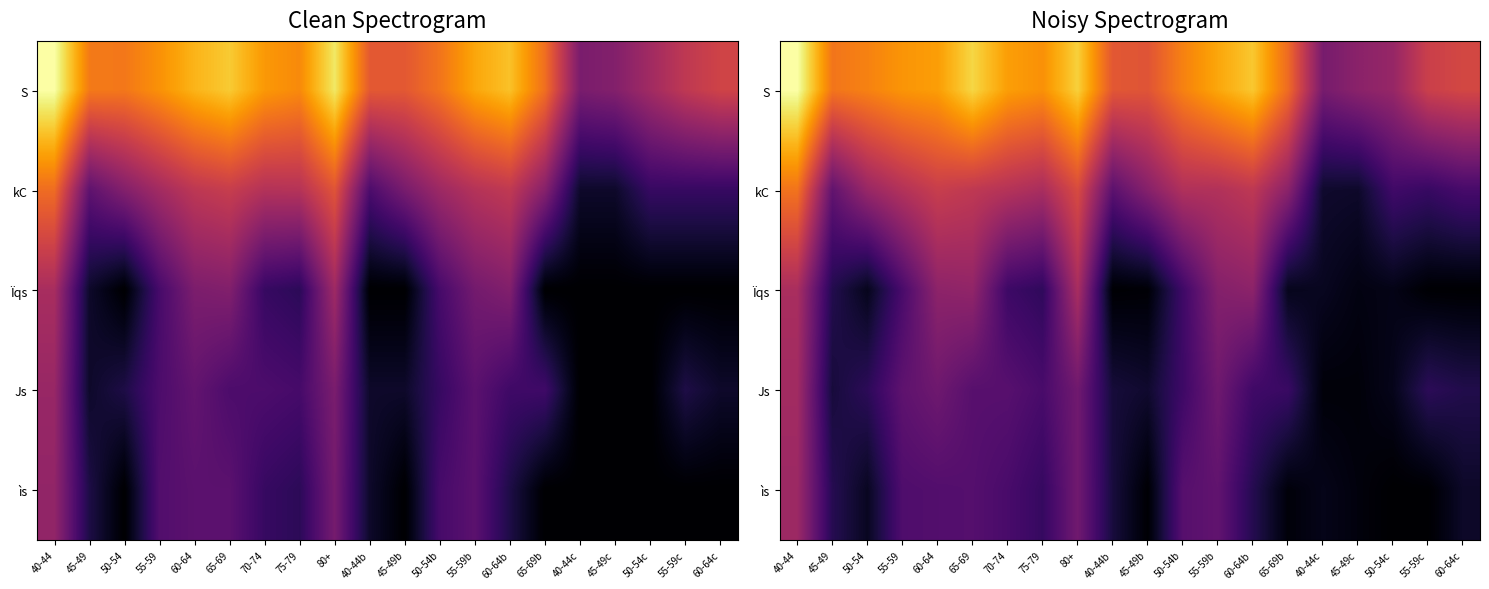

At which label does Ïqs reach its minimum?

60-64c